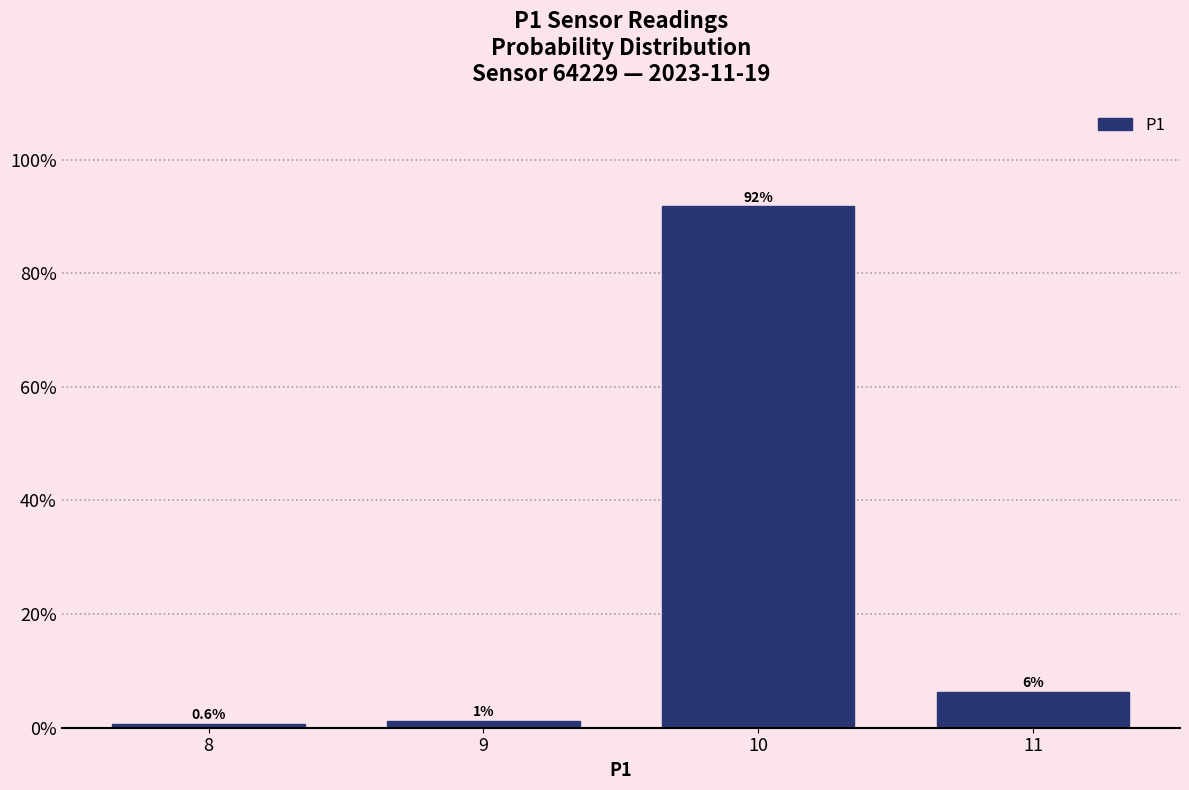

Where does the data first go above 6?

10